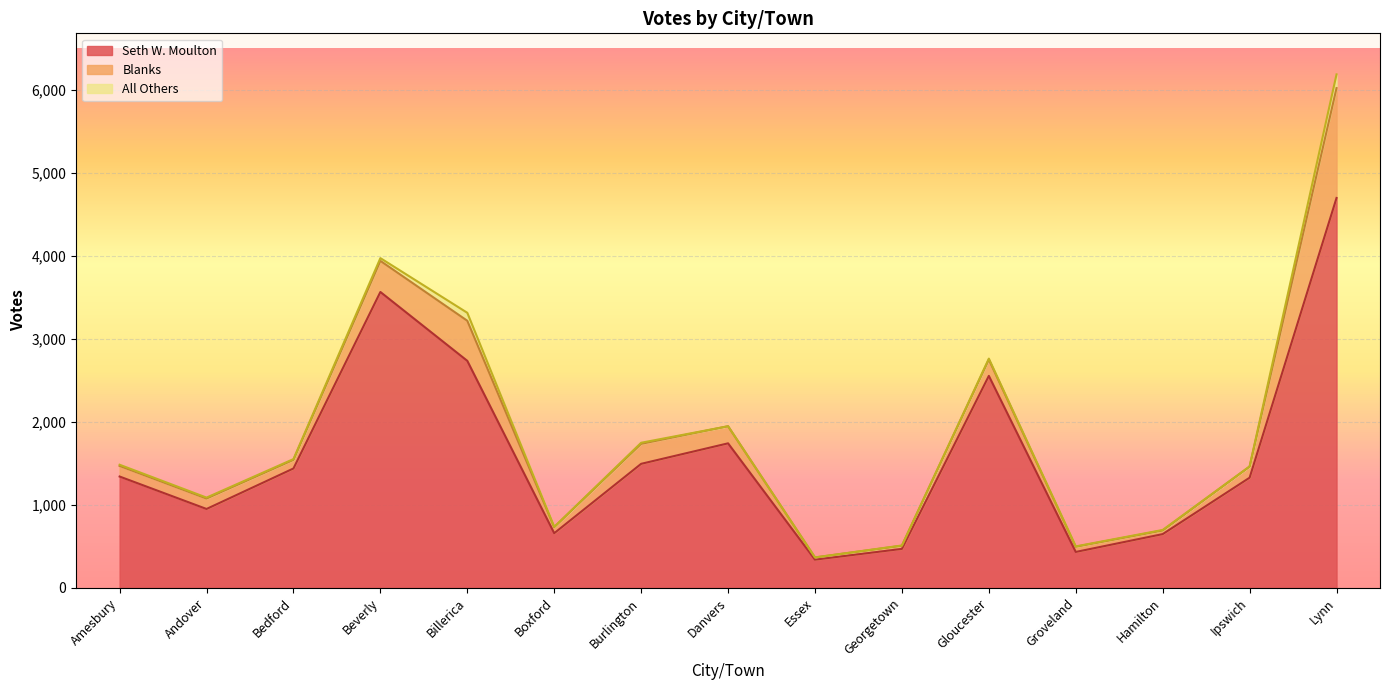

How many data points does each series have?

15